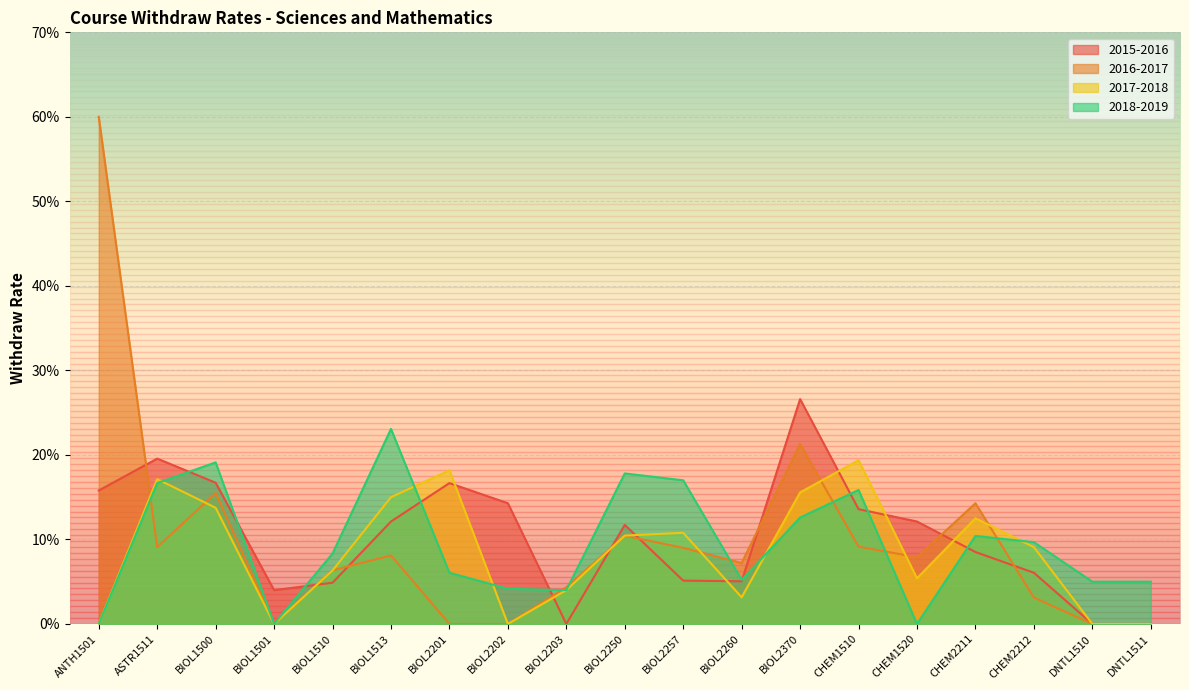

How many data points in 2018-2019 are above 0?

16